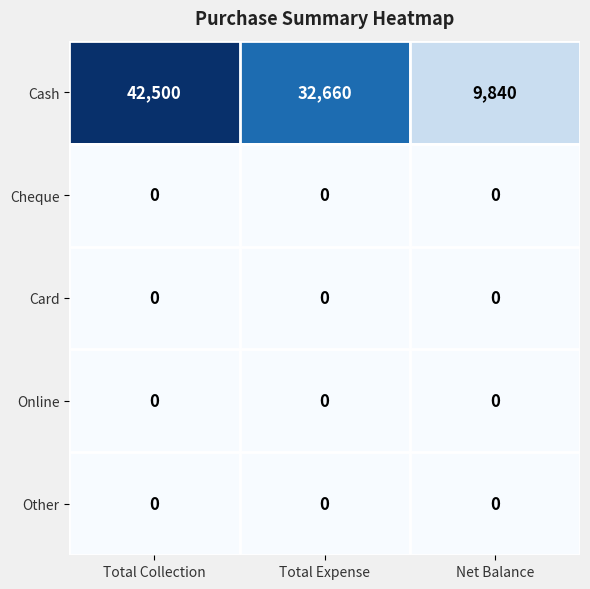

Reading left to right, list all the values displayed in this chart.

Cash: Total Collection=42500	Total Expense=32660	Net Balance=9840
Cheque: Total Collection=0	Total Expense=0	Net Balance=0
Card: Total Collection=0	Total Expense=0	Net Balance=0
Online: Total Collection=0	Total Expense=0	Net Balance=0
Other: Total Collection=0	Total Expense=0	Net Balance=0